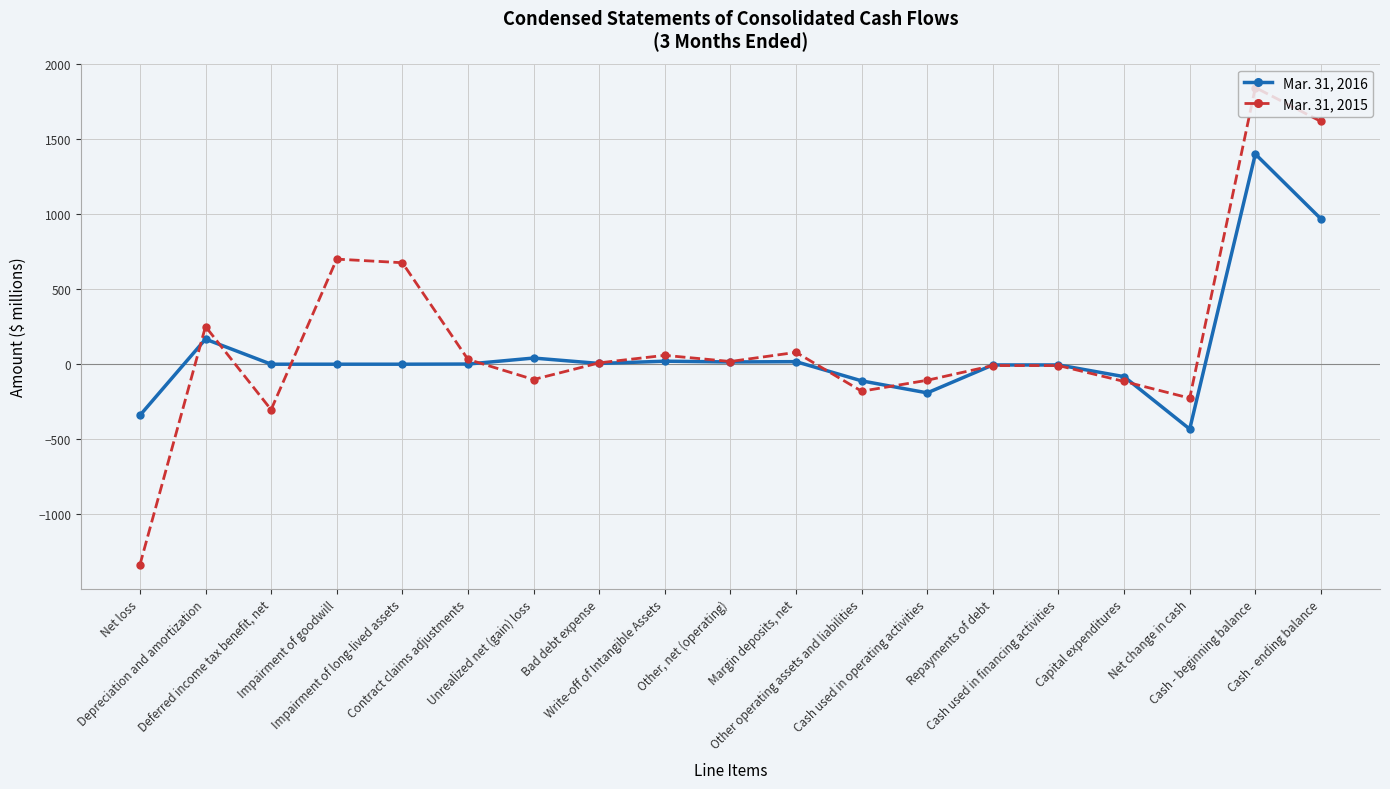

Which series has the widest spread of values?

Mar. 31, 2015